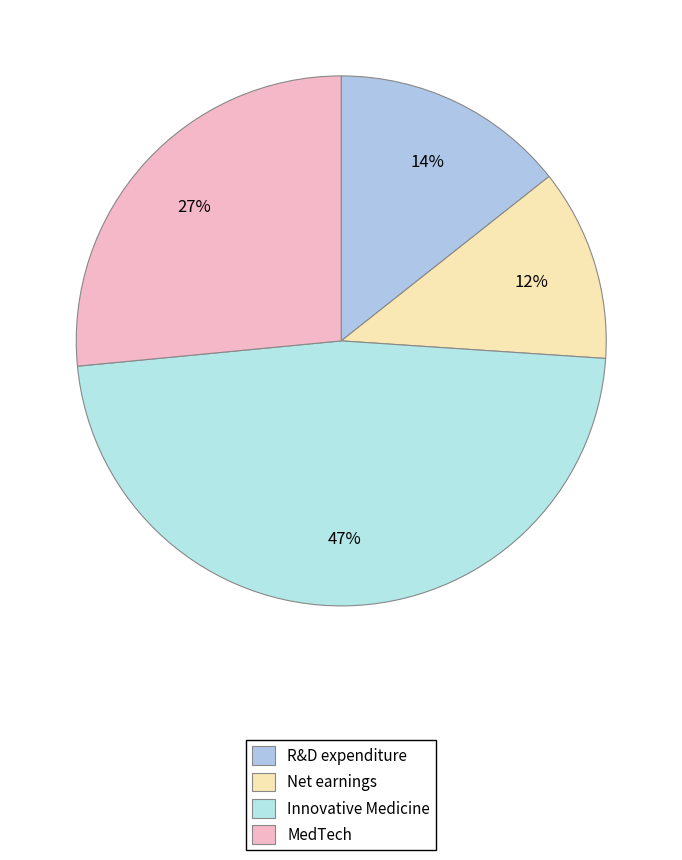

Is it true that MedTech is 21% of the pie?

False